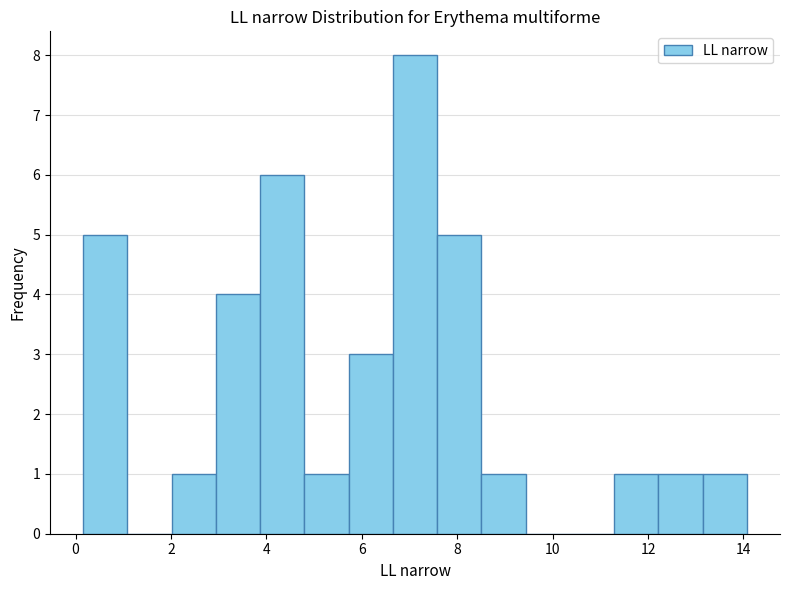

Reading left to right, list every bar in this chart as the range it spans on the x-axis followed by its height. Neither the bar edges nor the heights are printed on the chart, so give them approximately, as read against the axes.

0.2 to 1.0: 5
1.0 to 2.0: 0
2.0 to 3.0: 1
3.0 to 3.8: 4
3.8 to 4.8: 6
4.8 to 5.8: 1
5.8 to 6.6: 3
6.6 to 7.6: 8
7.6 to 8.6: 5
8.6 to 9.4: 1
9.4 to 10.4: 0
10.4 to 11.2: 0
11.2 to 12.2: 1
12.2 to 13.2: 1
13.2 to 14.0: 1